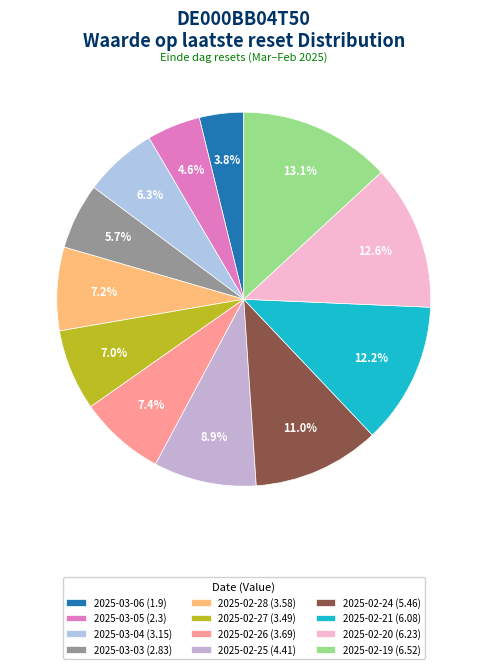

To the nearest percent, what percentage of the pie is 2025-02-21?

12%